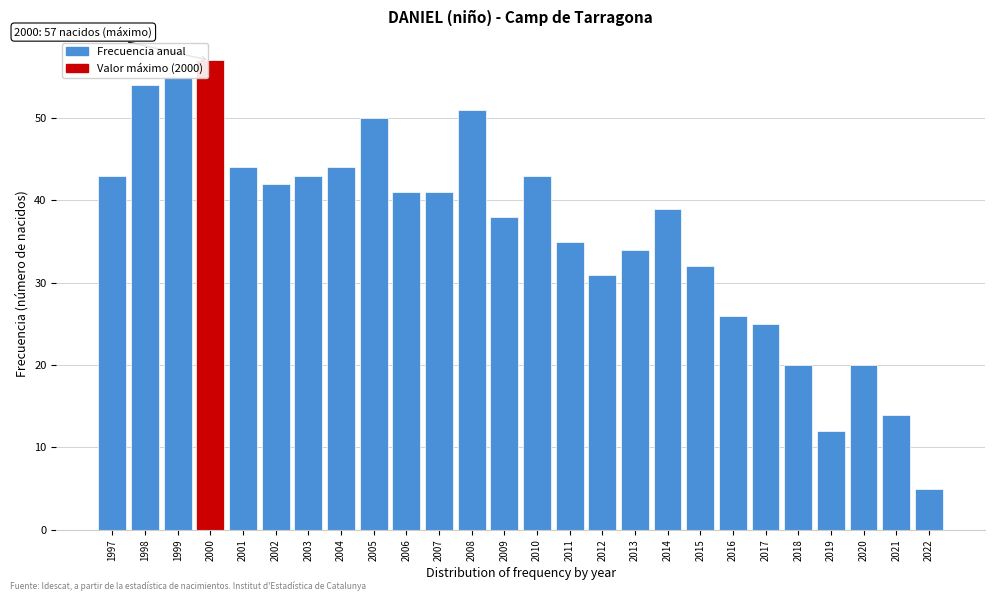

What is the change in value from 1997 to 2011?

-8